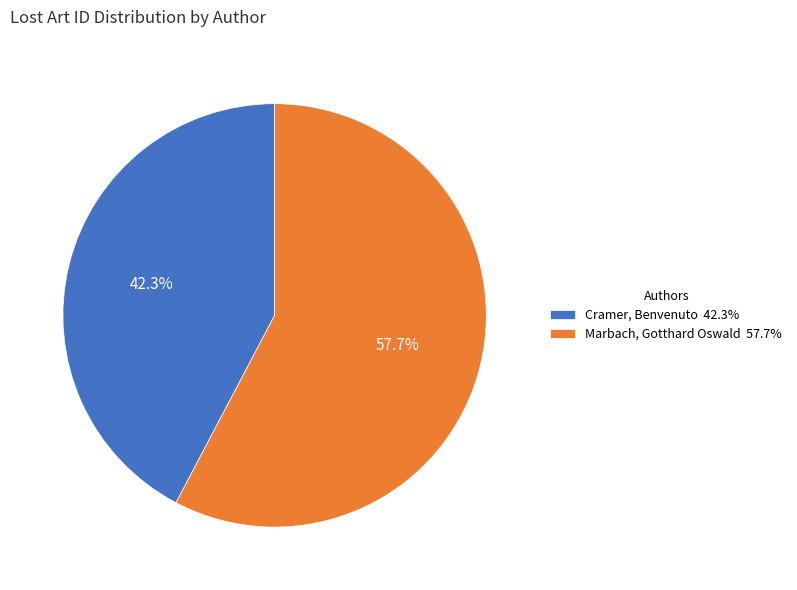

How many segments does this pie chart have?

2